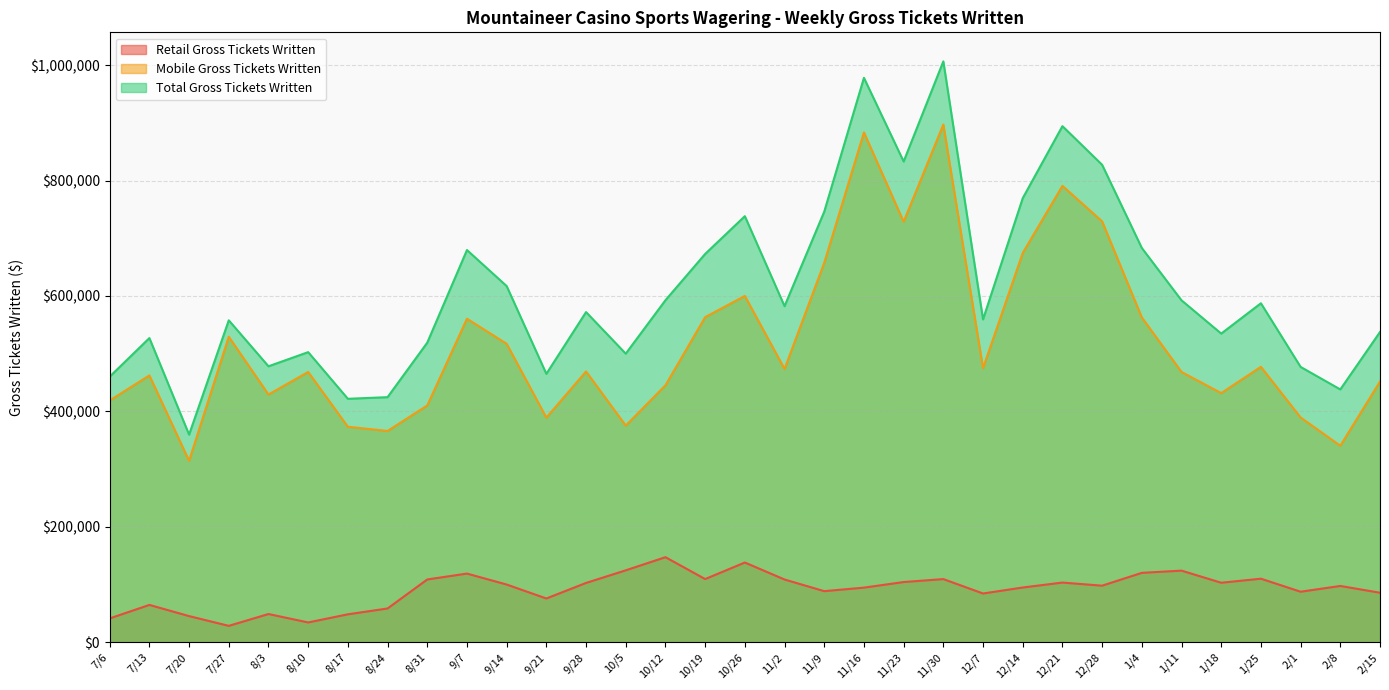

Where is the first local minimum for Mobile Gross Tickets Written?

7/20